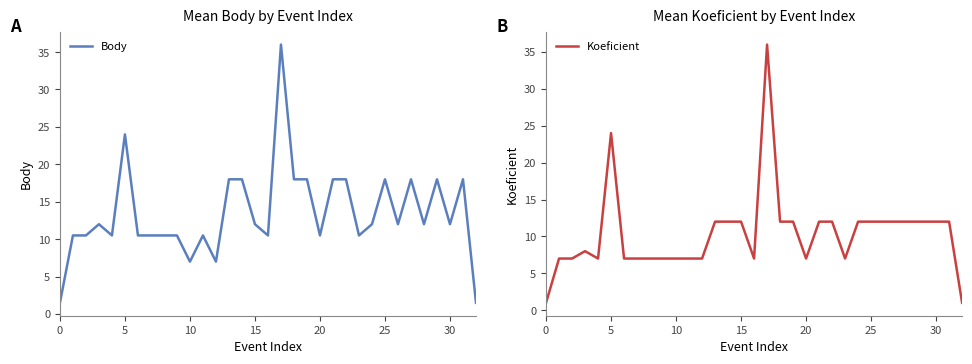

True or false: Koeficient has a value of 5 at 20.

False